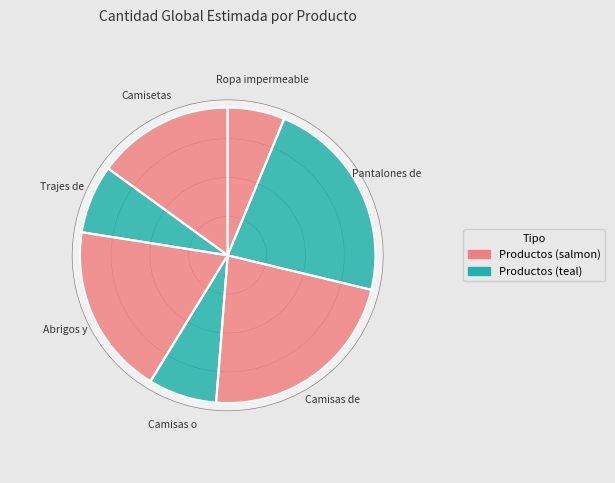

To the nearest percent, what is the average slice percentage?

14%